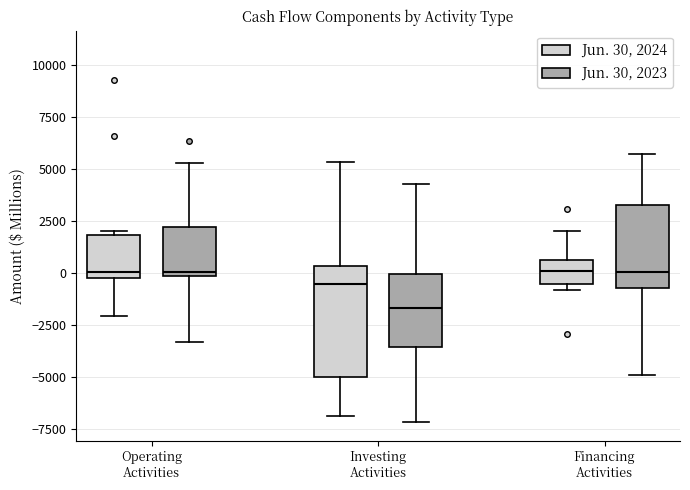

Reading left to right, transcribe this box plot: for each box, give where its median line is, the range the box spans, and where its two whiskers end, as read against the y-axis. The values are not printed on the chart, so give them approximately, as read against the axis.

Operating Activities (Jun. 30, 2024): median 0 (just above the box's lower edge), box 0 to 2000, whiskers -2000 to 2000 (just above the box's upper edge)
Operating Activities (Jun. 30, 2023): median 0 (just above the box's lower edge), box 0 to 2000, whiskers -3500 to 5500
Investing Activities (Jun. 30, 2024): median -500, box -5000 to 500, whiskers -7000 to 5500
Investing Activities (Jun. 30, 2023): median -1500, box -3500 to 0, whiskers -7000 to 4500
Financing Activities (Jun. 30, 2024): median 0, box -500 to 500, whiskers -1000 to 2000
Financing Activities (Jun. 30, 2023): median 0, box -500 to 3500, whiskers -5000 to 5500